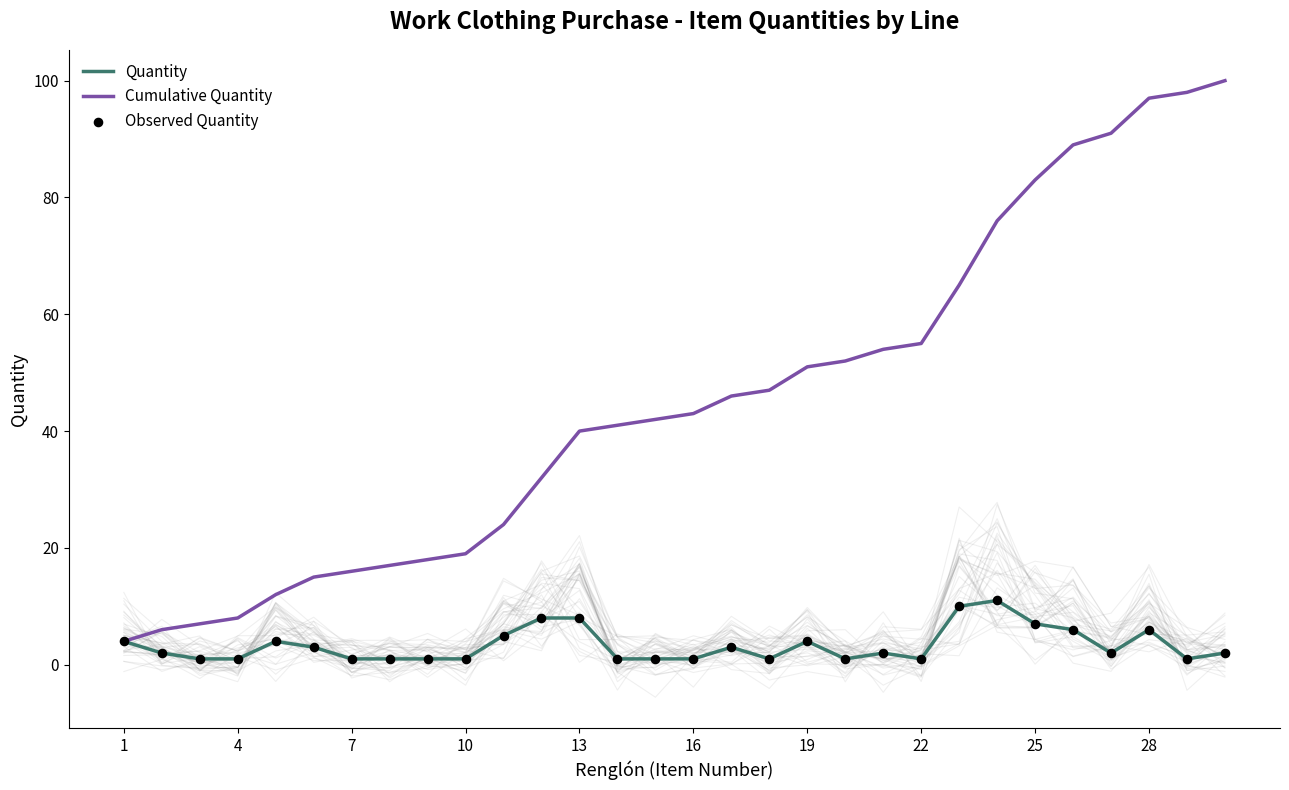

True or false: Cumulative Quantity has a value of 51 at 19.

True